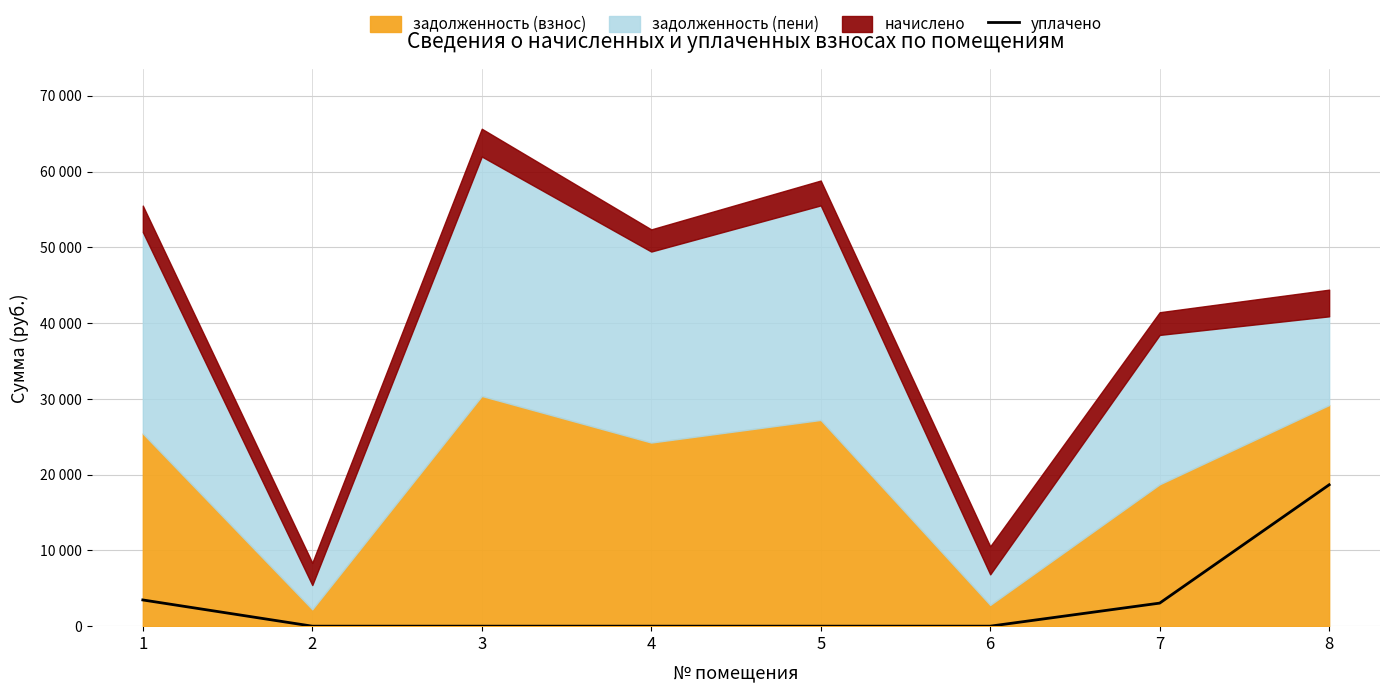

The value at 6 is 0.0. True or false?

True